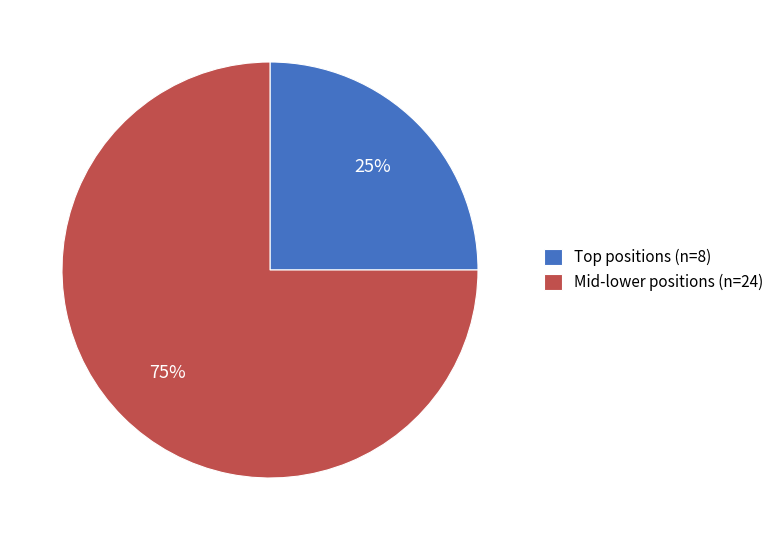

Rank the categories by value from lowest to highest.

Top positions (n=8), Mid-lower positions (n=24)